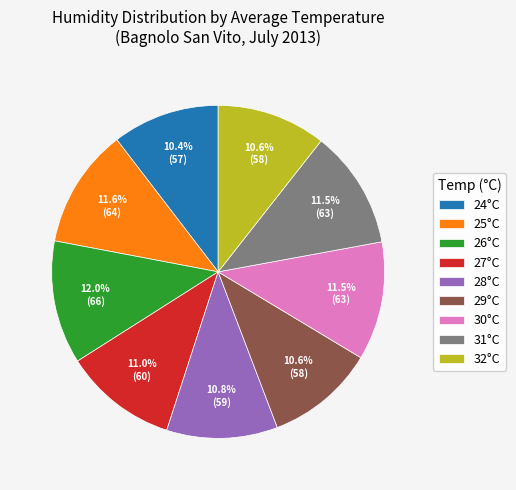

Which has a higher value, 32°C or 26°C?

26°C